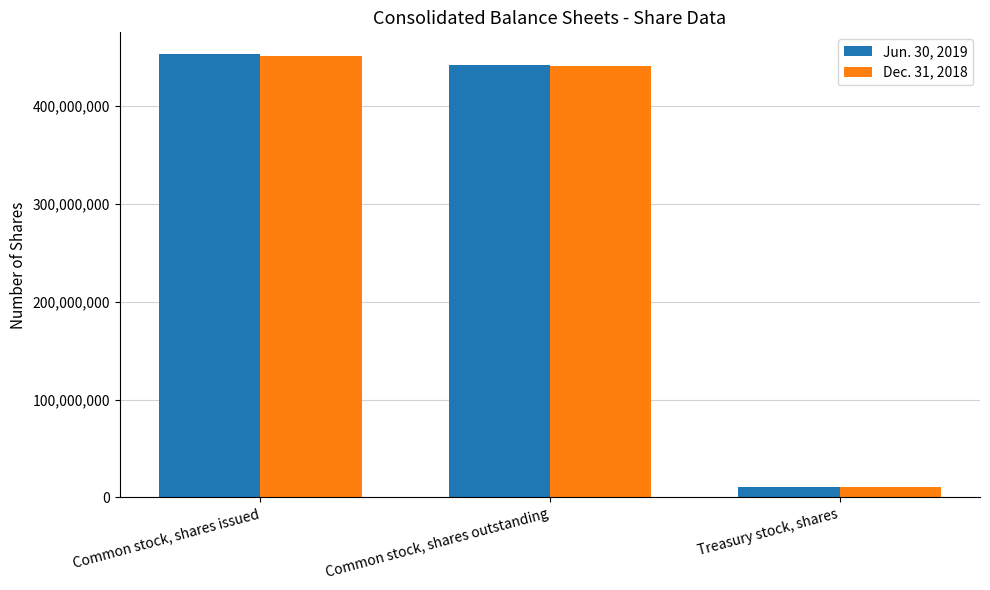

What is the approximate value of Dec. 31, 2018 at Treasury stock, shares, to the nearest 10?

10557000